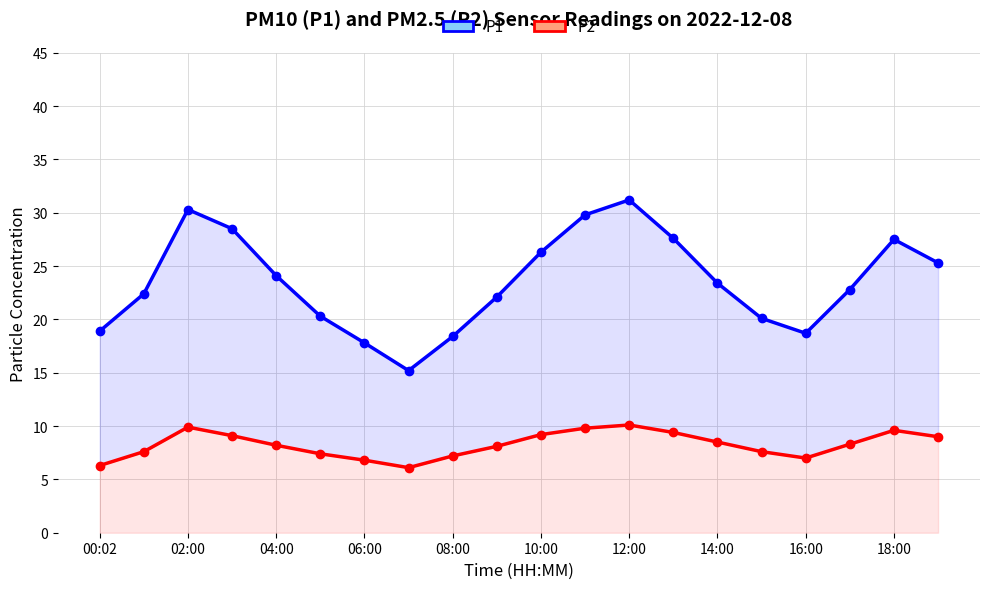

Reading left to right, list all the values displayed in this chart.

P1: 18.9	22.4	30.3	28.5	24.1	20.3	17.8	15.2	18.4	22.1	26.3	29.8	31.2	27.6	23.4	20.1	18.7	22.8	27.5	25.3
P2: 6.3	7.6	9.9	9.1	8.2	7.4	6.8	6.1	7.2	8.1	9.2	9.8	10.1	9.4	8.5	7.6	7.0	8.3	9.6	9.0